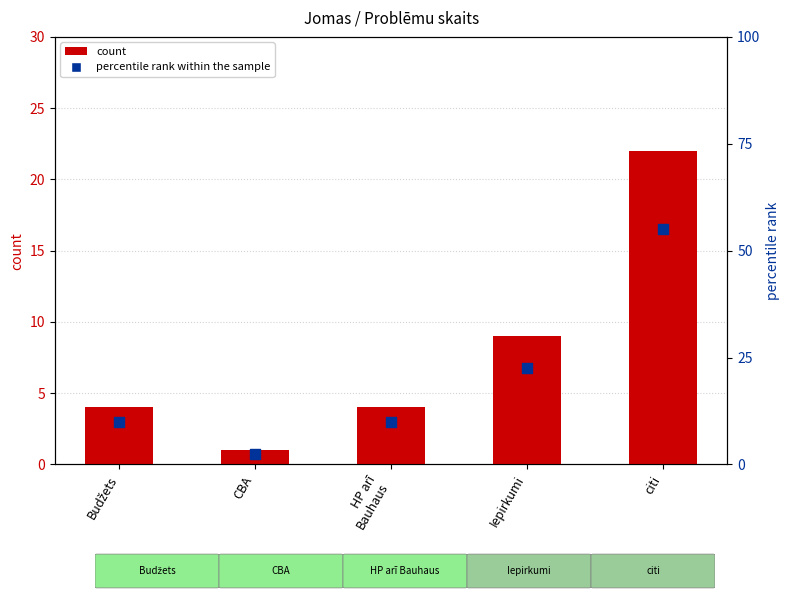

Which series contains the highest Y value?

percentile rank within the sample